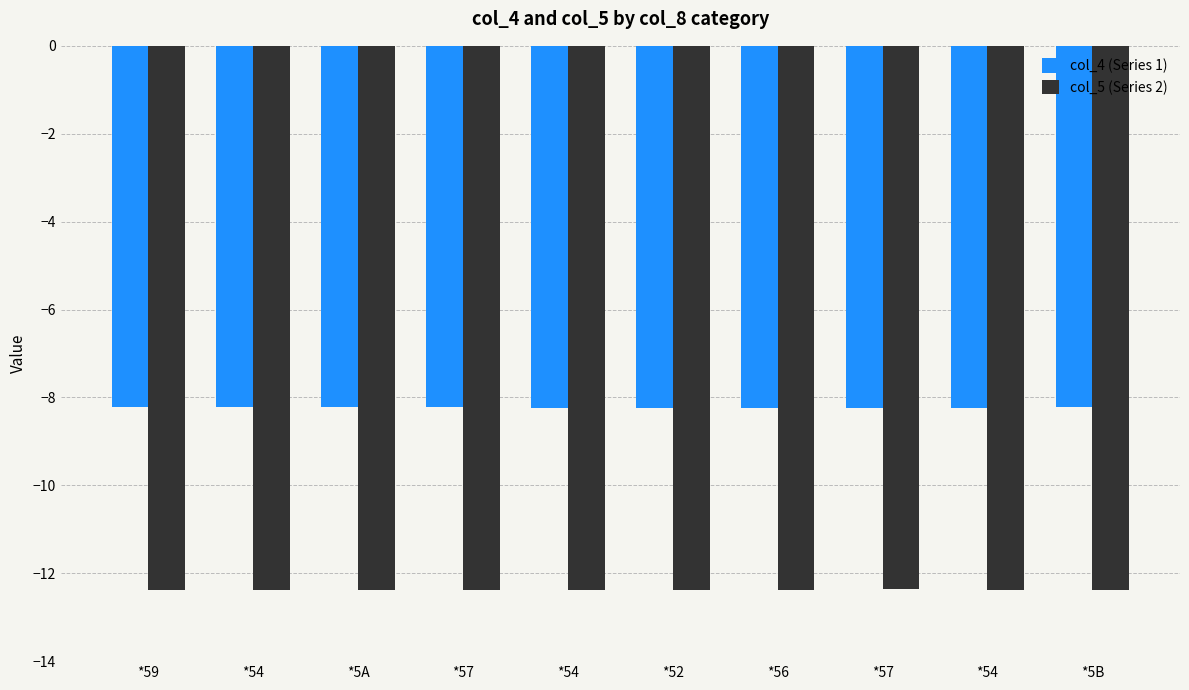

What is the average value of the col_4 (Series 1) series?

-8.2